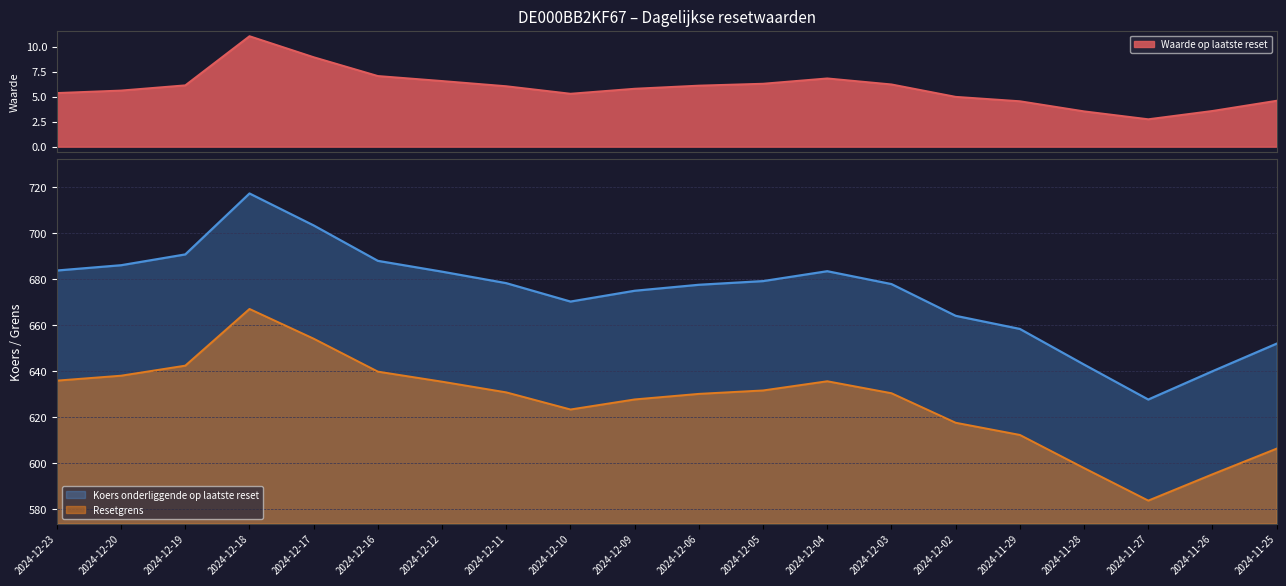

How many lines are shown in the chart?

3